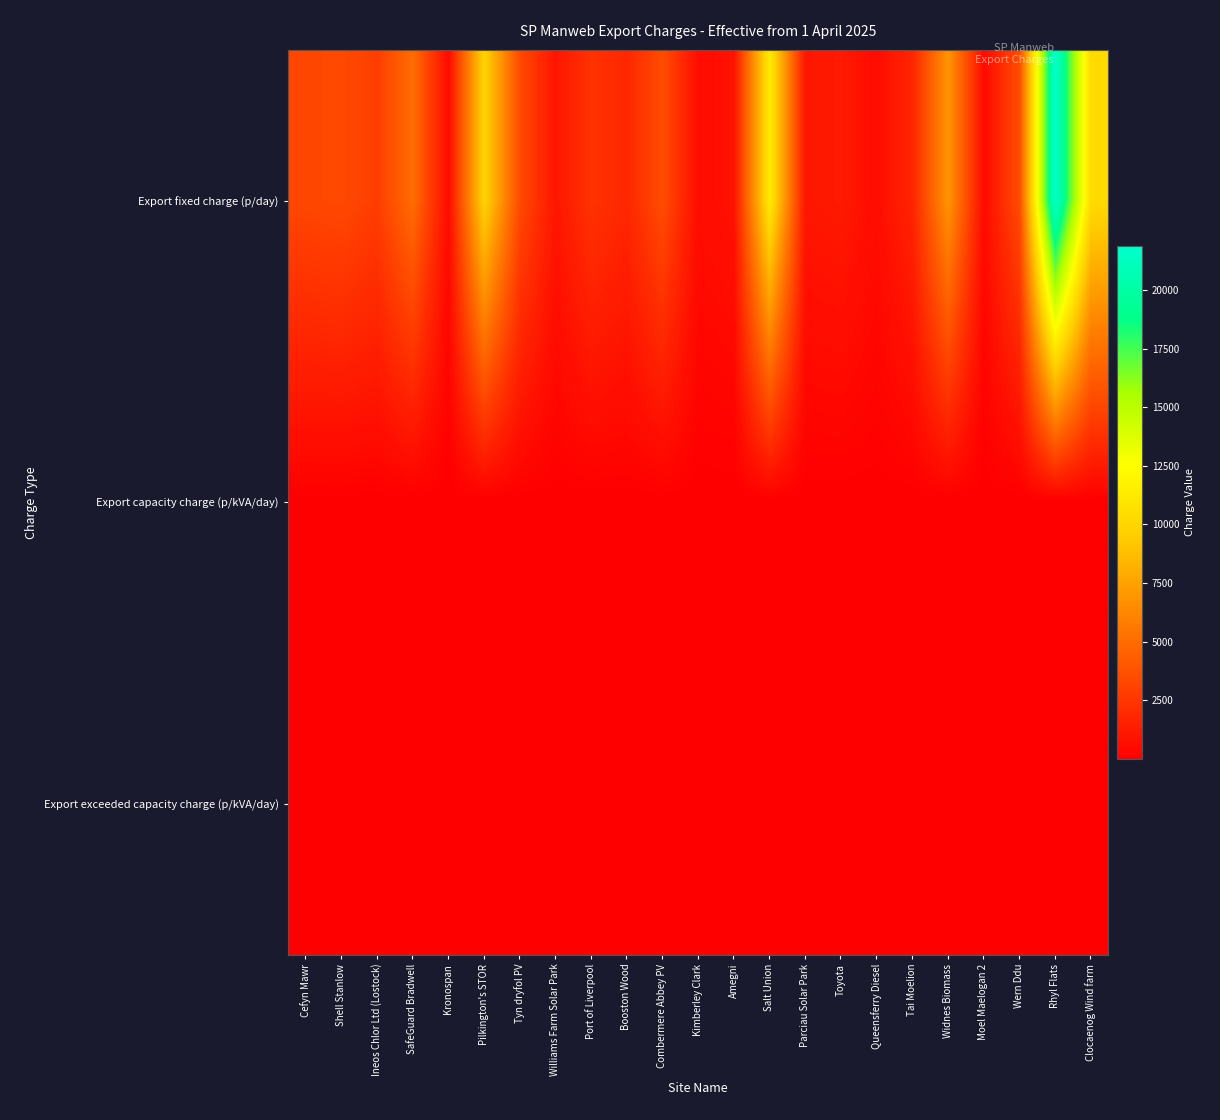

Which series has the widest spread of values?

Export fixed charge (p/day)